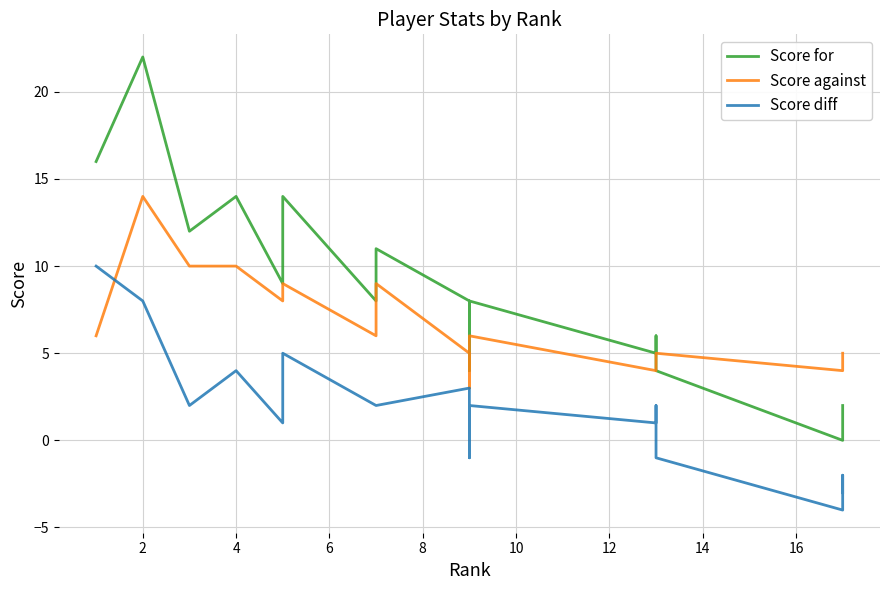

Which category has the highest value in the Score for series?

2